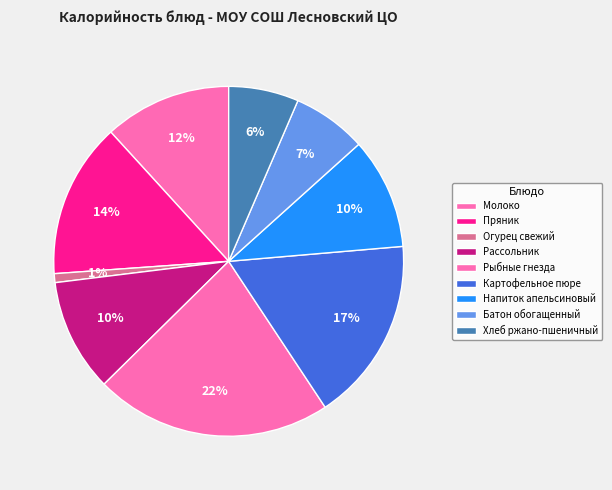

What is the ratio of the value at Пряник to the value at Молоко?

1.2